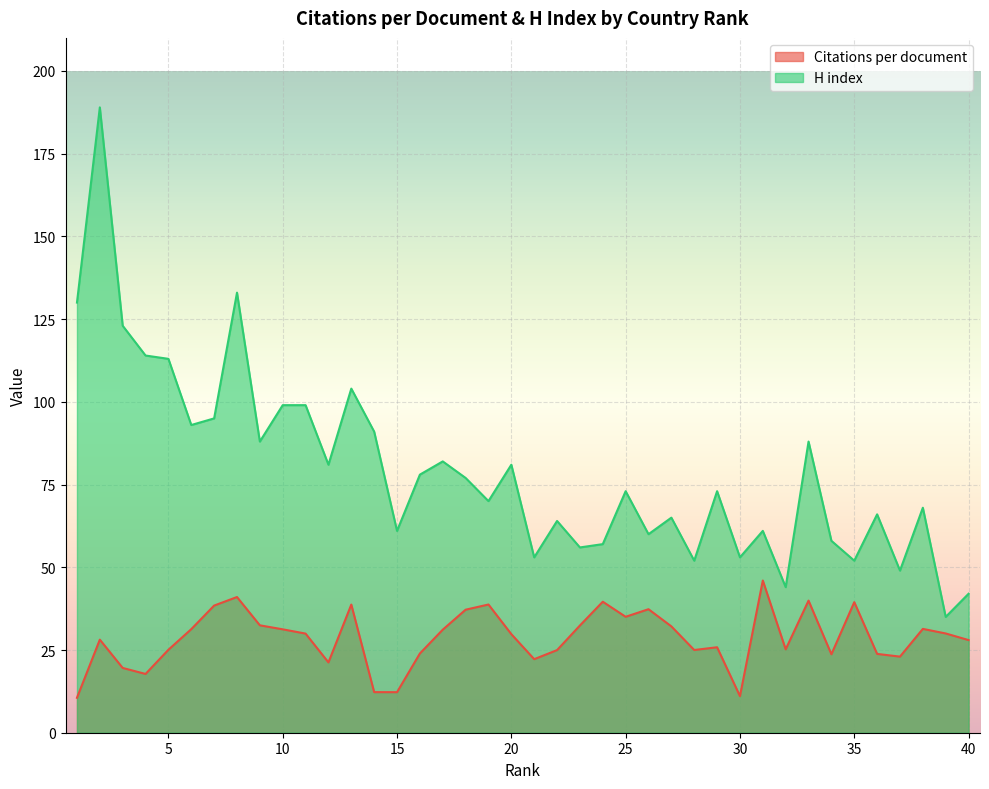

True or false: H index and Citations per document intersect in this chart.

False